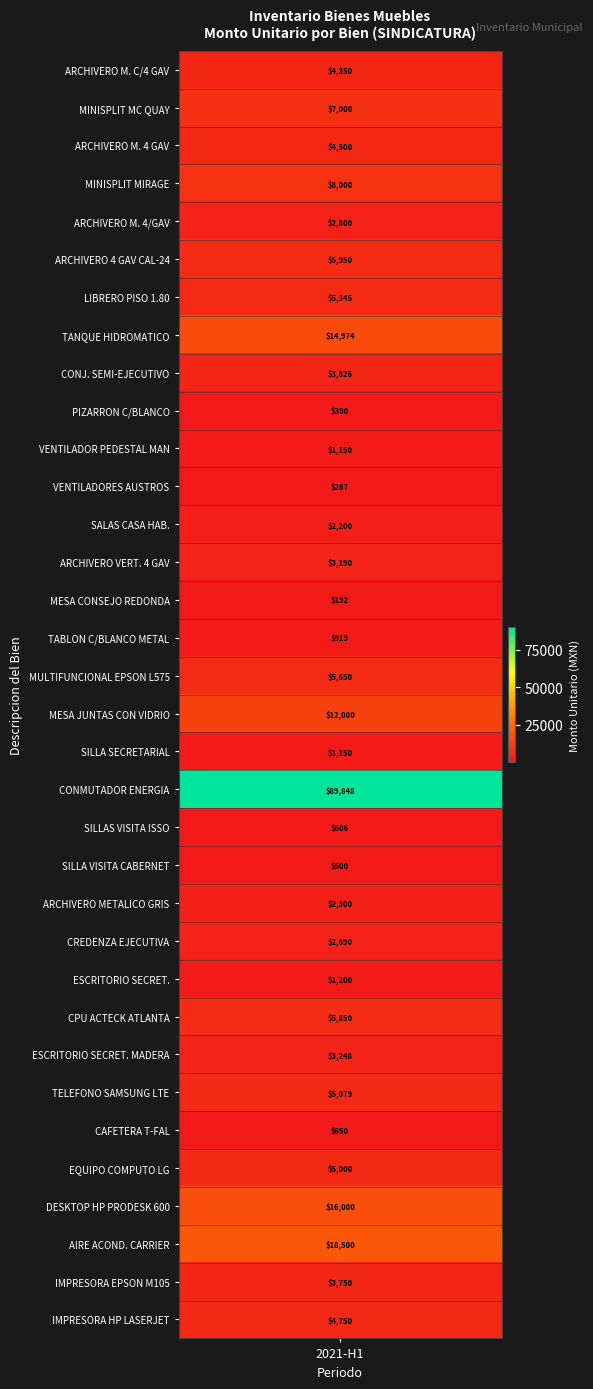

List the labels in order of value, smallest first.

14, 11, 9, 21, 20, 28, 15, 10, 18, 24, 12, 22, 23, 4, 13, 26, 32, 8, 0, 2, 33, 29, 27, 6, 16, 25, 5, 1, 3, 17, 7, 30, 31, 19